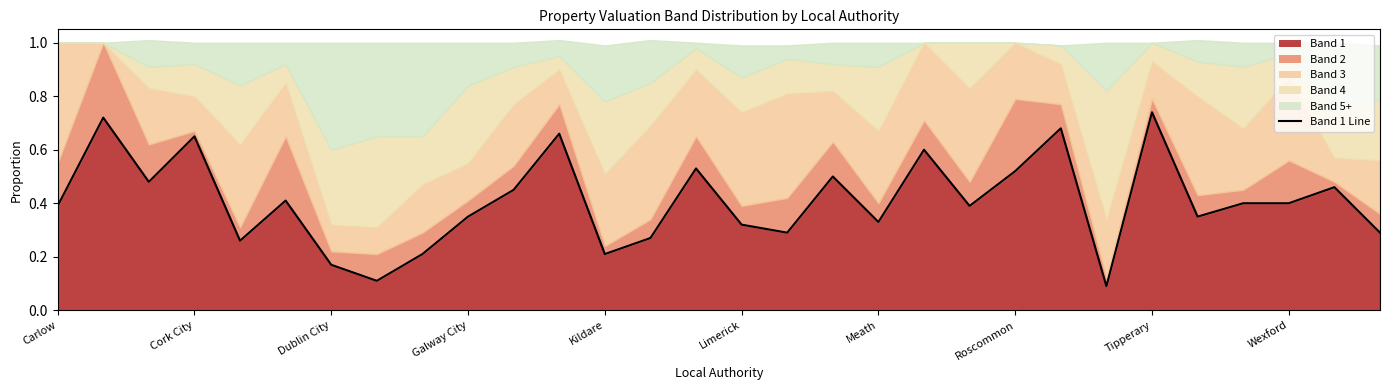

Is it true that the value at 10 is 0.7?

False